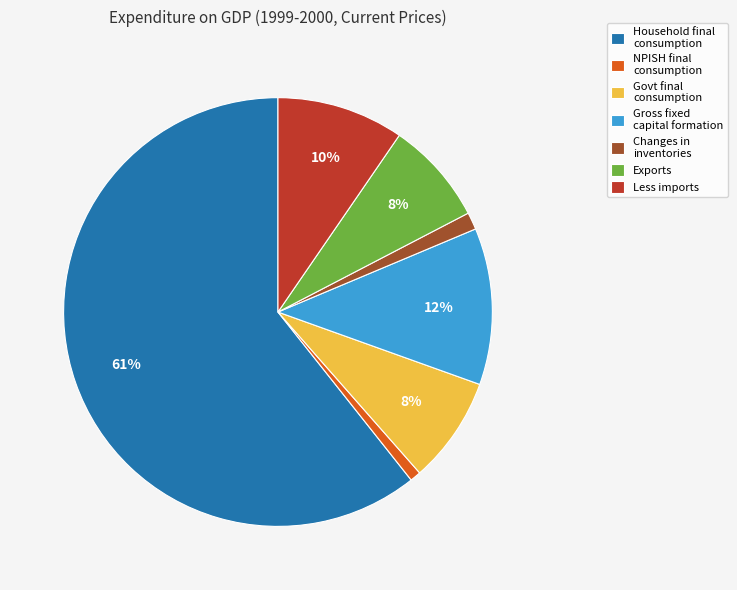

To the nearest percent, what portion does Govt final consumption represent?

8%